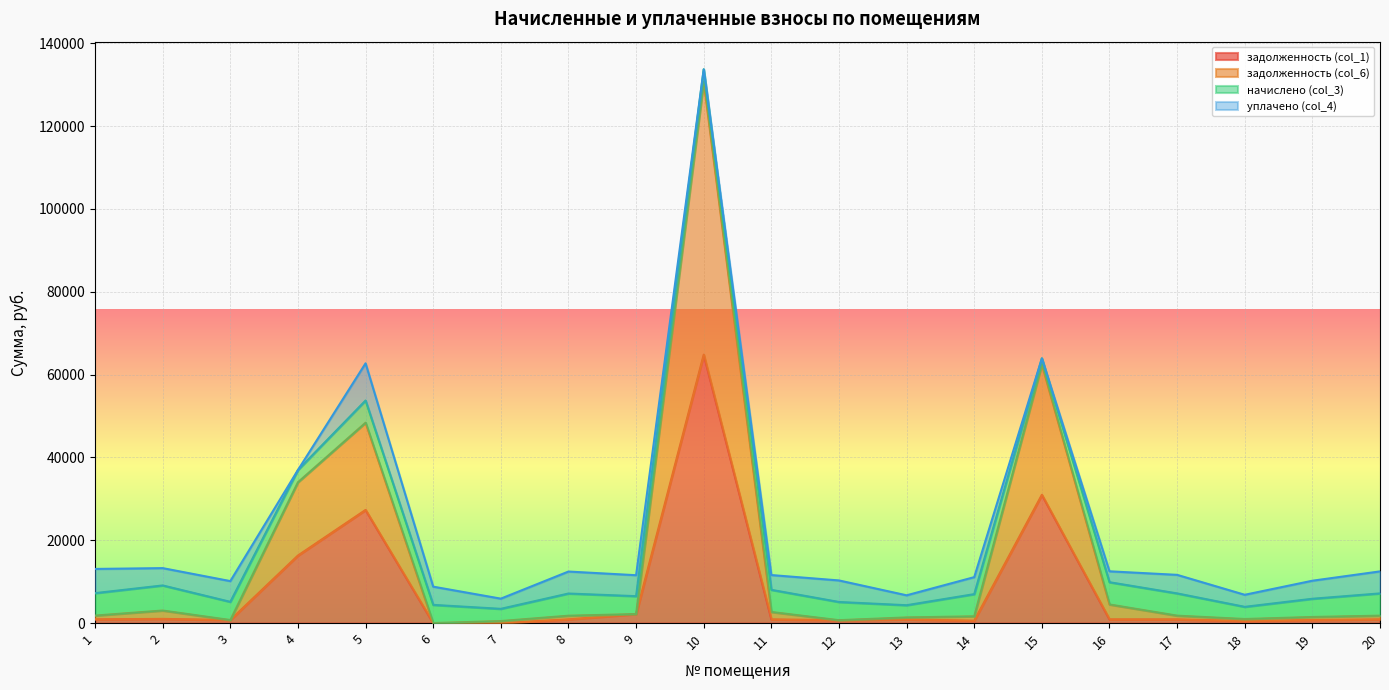

How many lines are shown in the chart?

4